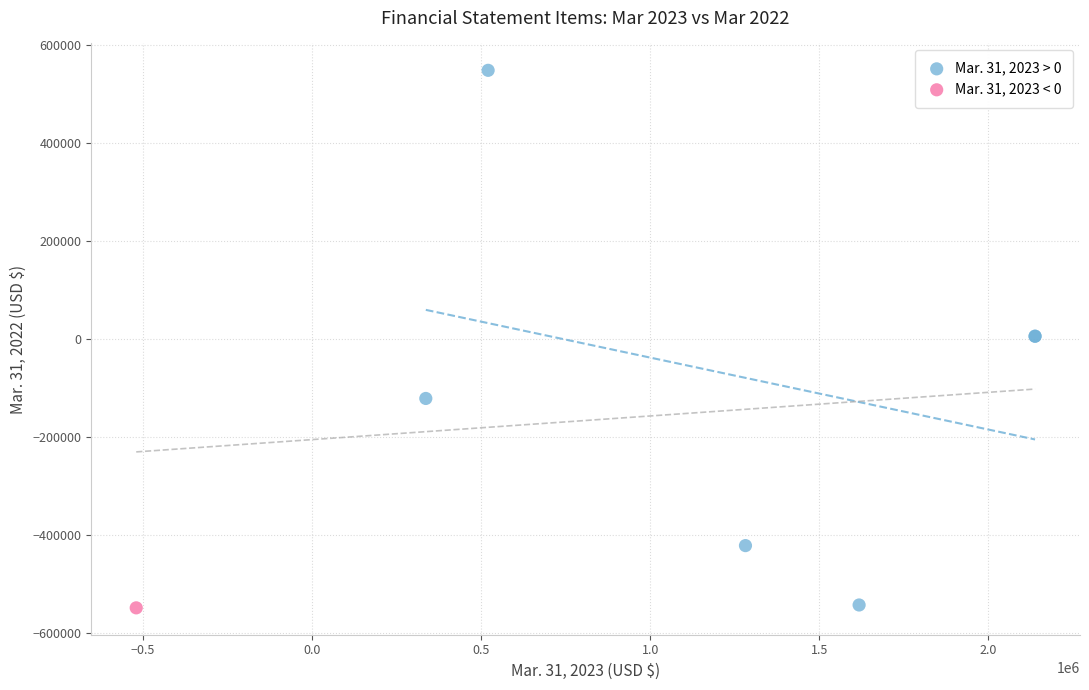

What are all the series names shown in the legend?

Mar. 31, 2023 > 0, Mar. 31, 2023 < 0